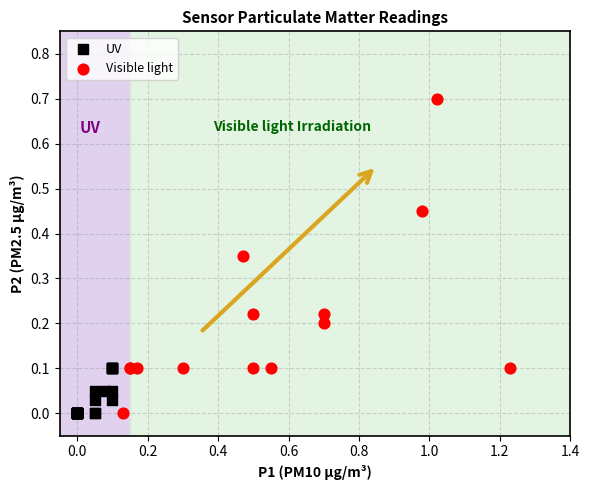

What are all the series names shown in the legend?

UV, Visible light